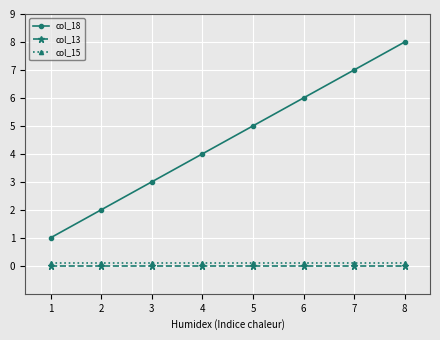

Which series has the widest spread of values?

col_18